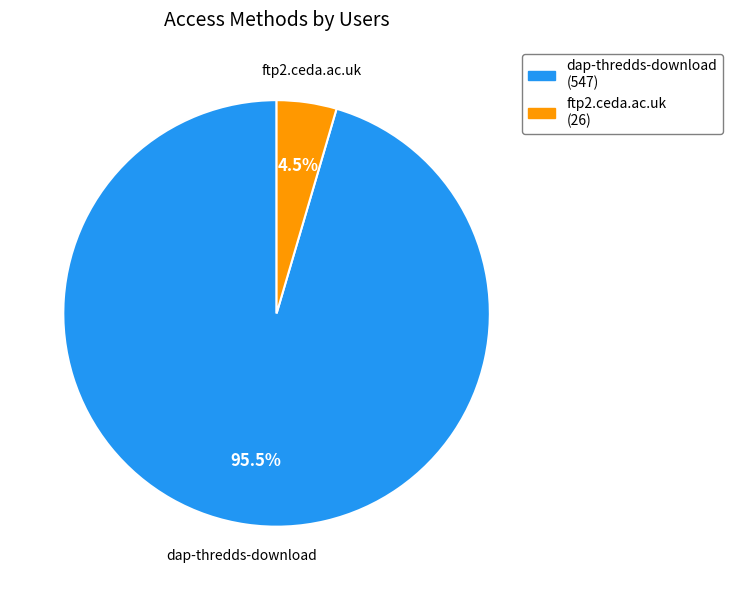

Which category has the smallest portion of the pie?

ftp2.ceda.ac.uk